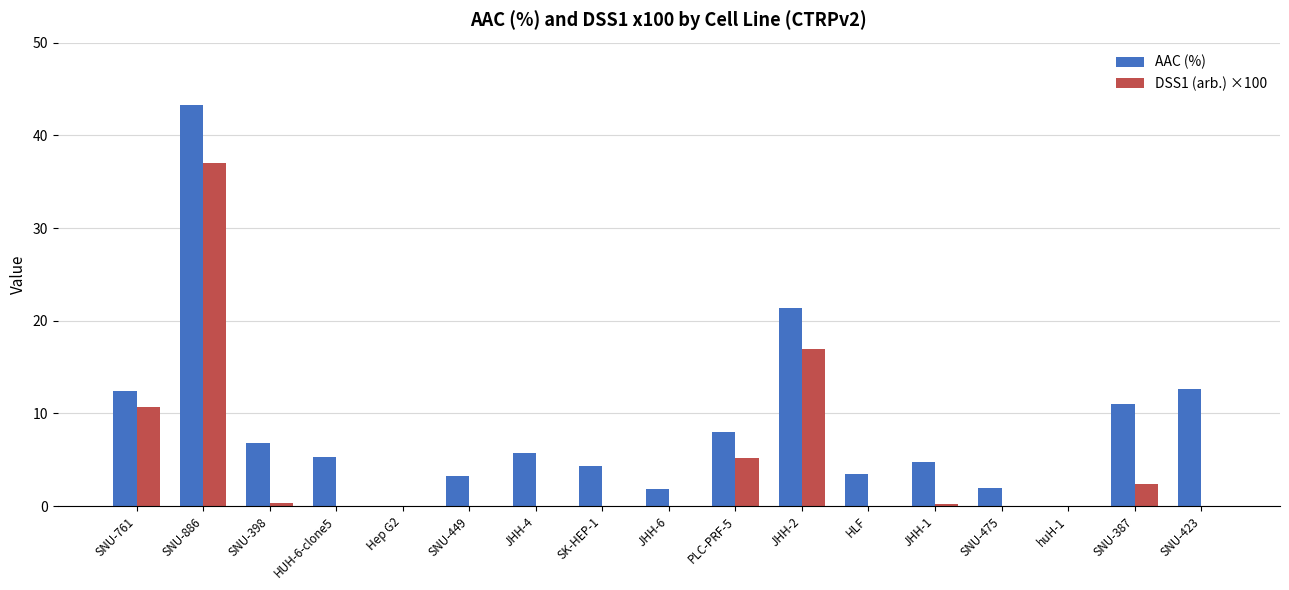

What is the sum of all DSS1 (arb.) ×100 values?

72.8